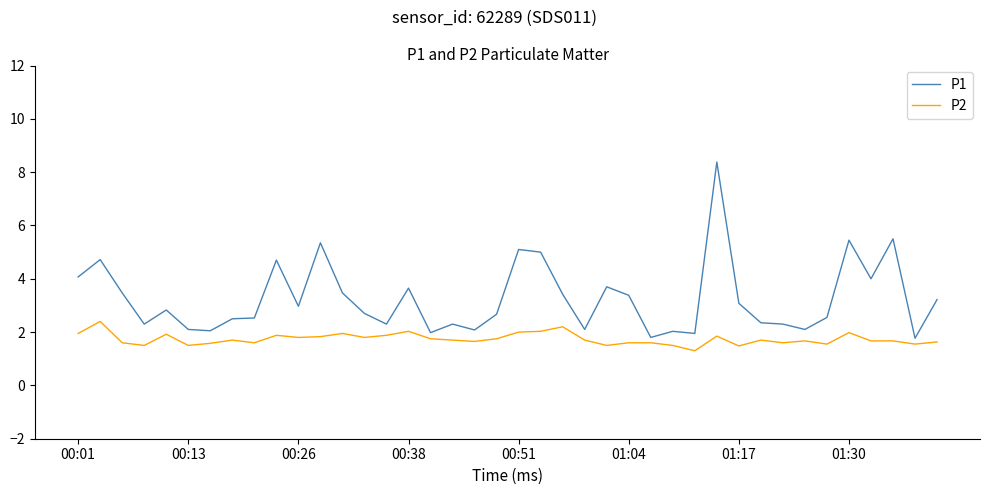

Which series has the largest range (max minus min)?

P1